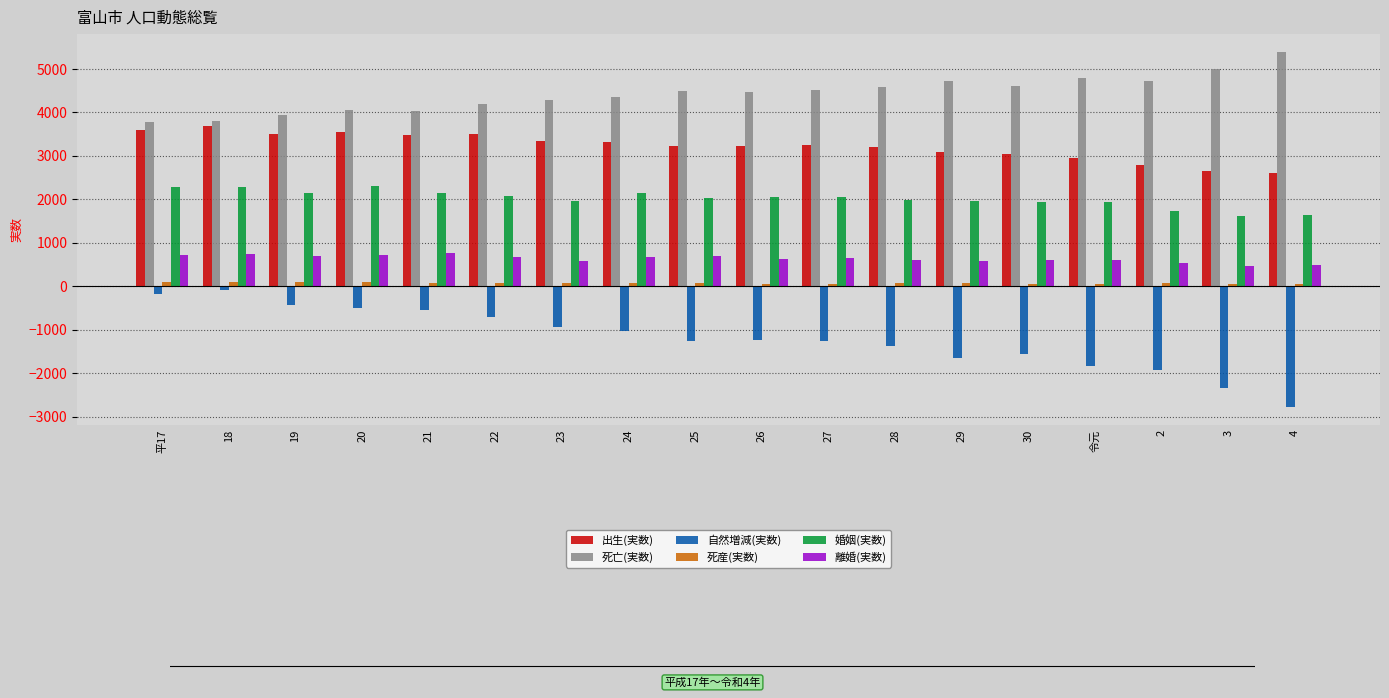

At 平17, list the series in order from largest to smallest.

死亡(実数), 出生(実数), 婚姻(実数), 離婚(実数), 死産(実数), 自然増減(実数)